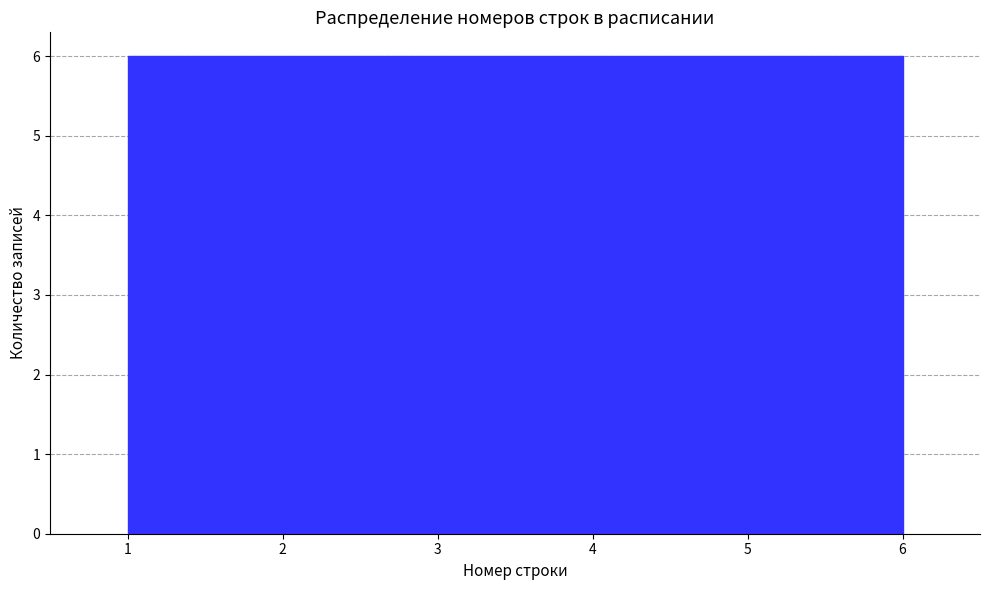

Reading left to right, transcribe this chart: for each bar, give the range it covers on the x-axis and its height. Neither the bar edges nor the heights are printed on the chart, so give them approximately, as read against the axes.

1.0 to 1.8: 6
1.8 to 2.7: 6
2.7 to 3.5: 6
3.5 to 4.3: 6
4.3 to 5.2: 6
5.2 to 6.0: 6